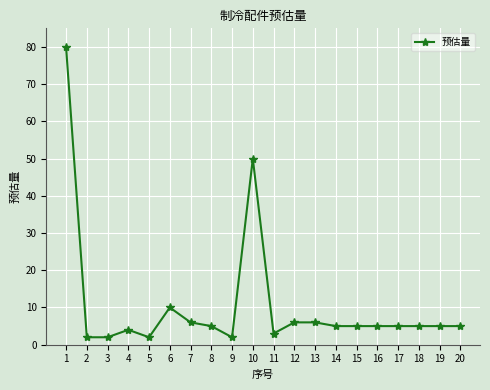

At which category does the chart reach its peak across all series?

1